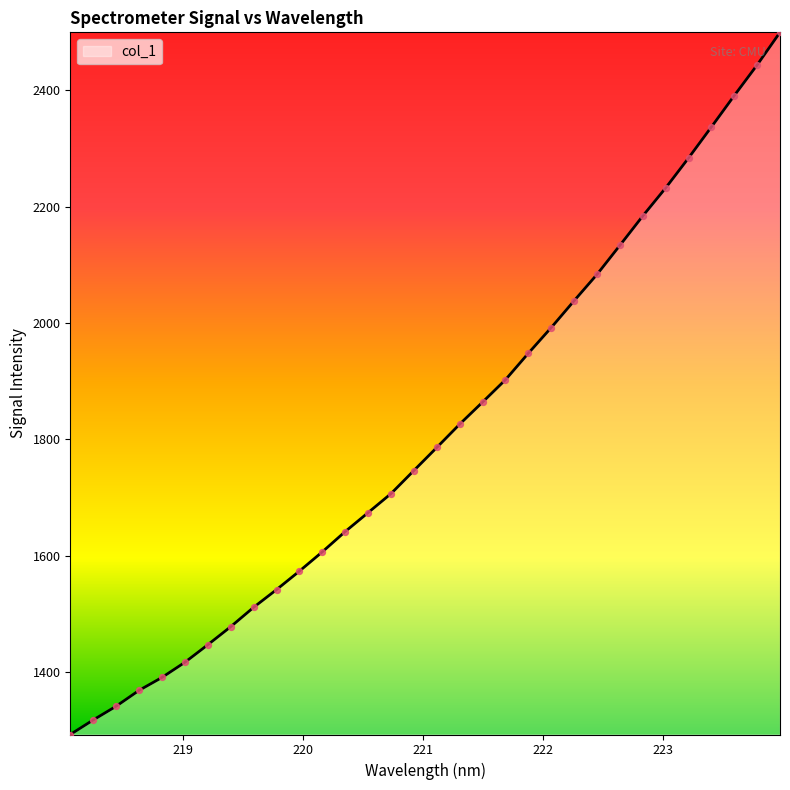

What is the greatest value displayed?

2499.7